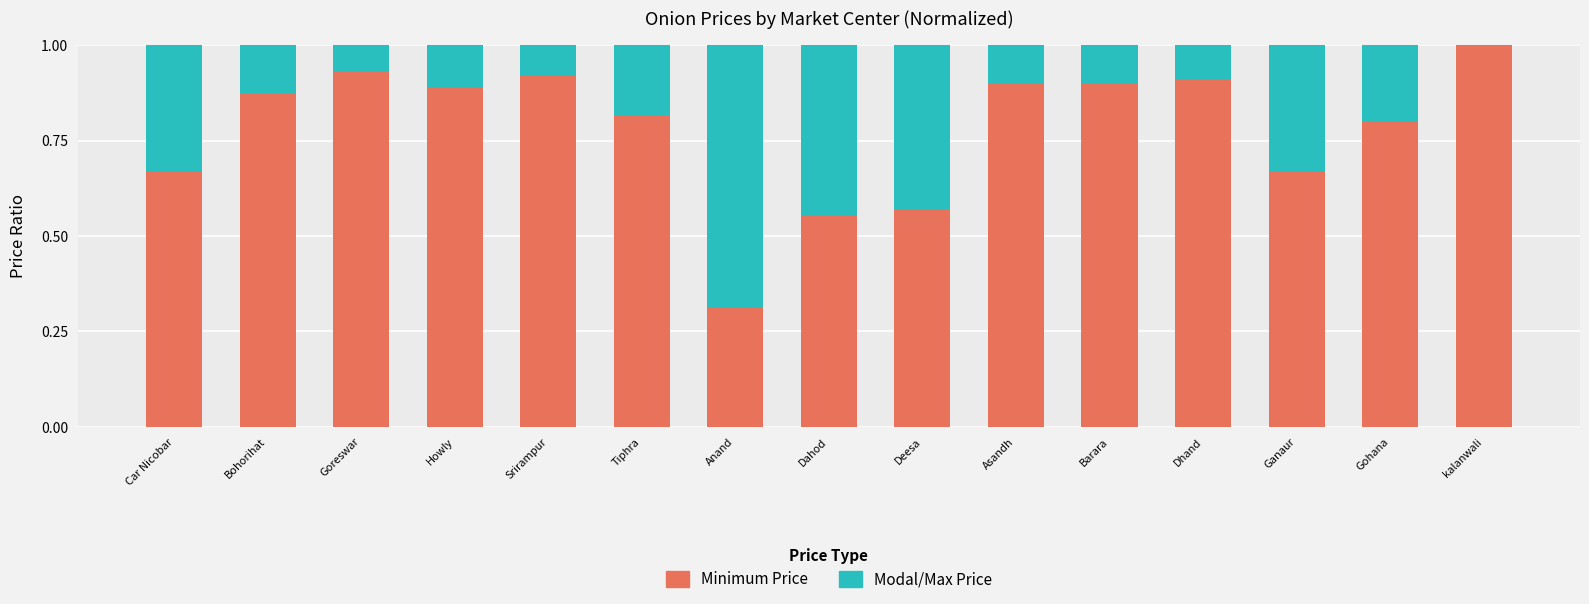

What are all the series names shown in the legend?

Minimum Price, Modal/Max Price